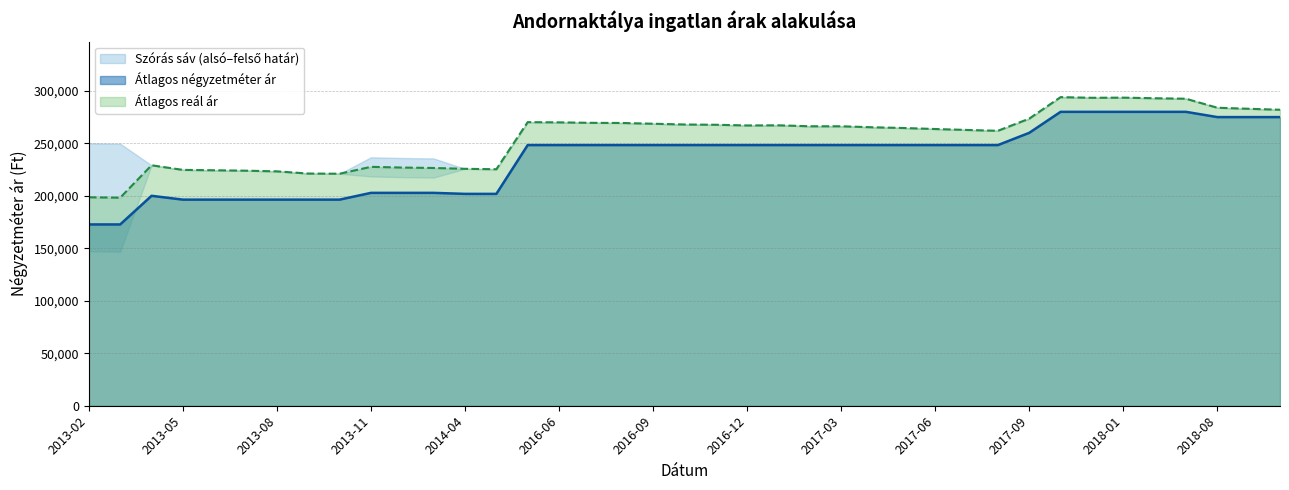

In Átlagos reál ár, how many points are lower than both neighbors (excluding endpoints)?

6